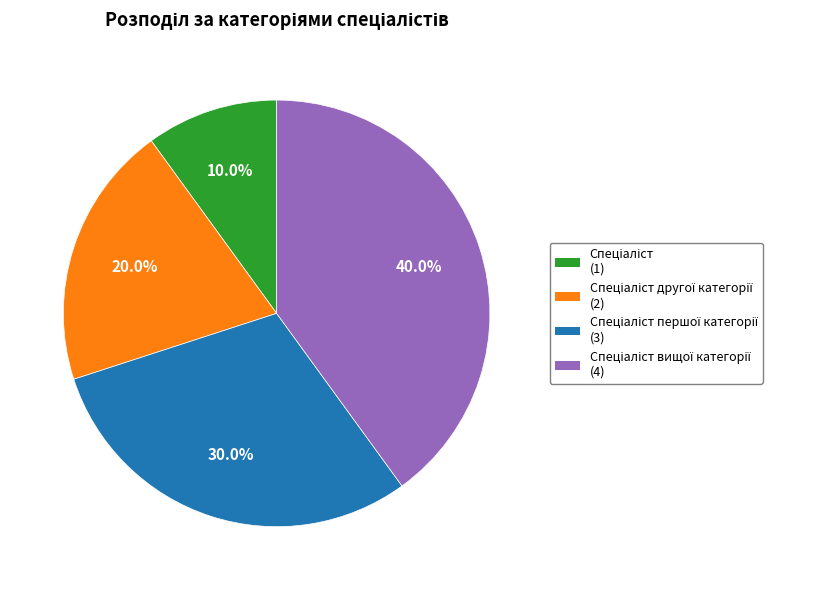

Is there a majority slice in this chart?

No